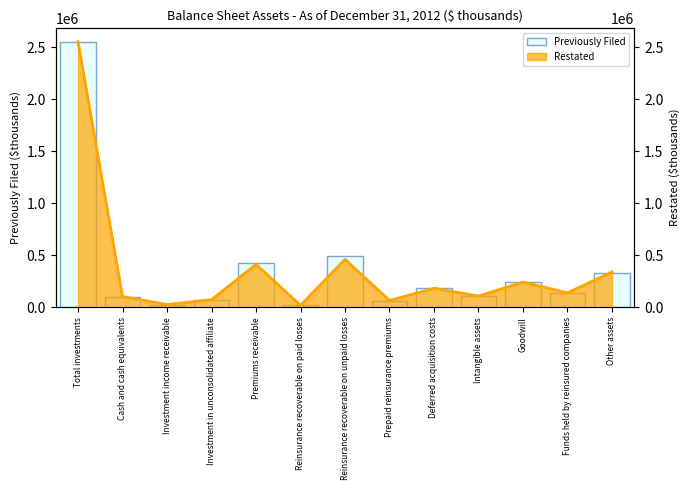

How many bars are there in total?

13